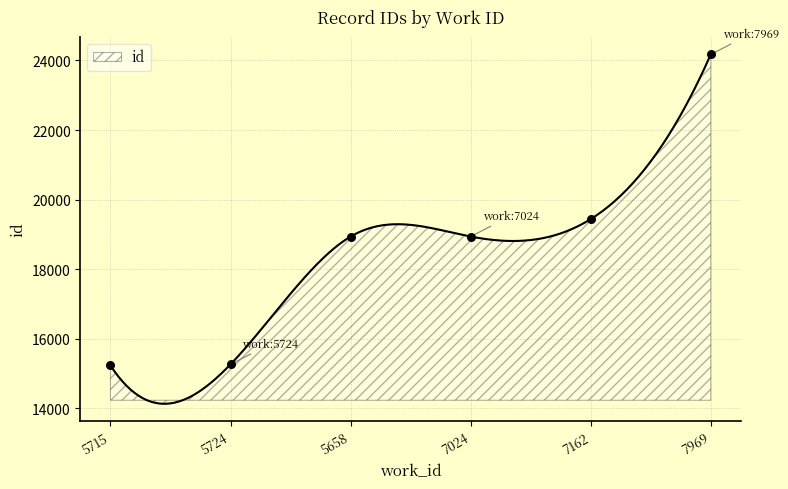

Between 7024 and 5724, which is larger?

7024